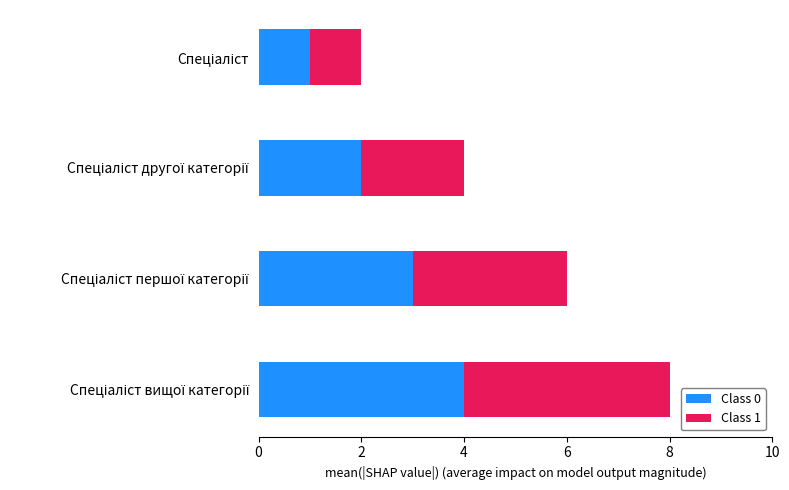

Count the number of categories in the chart.

4